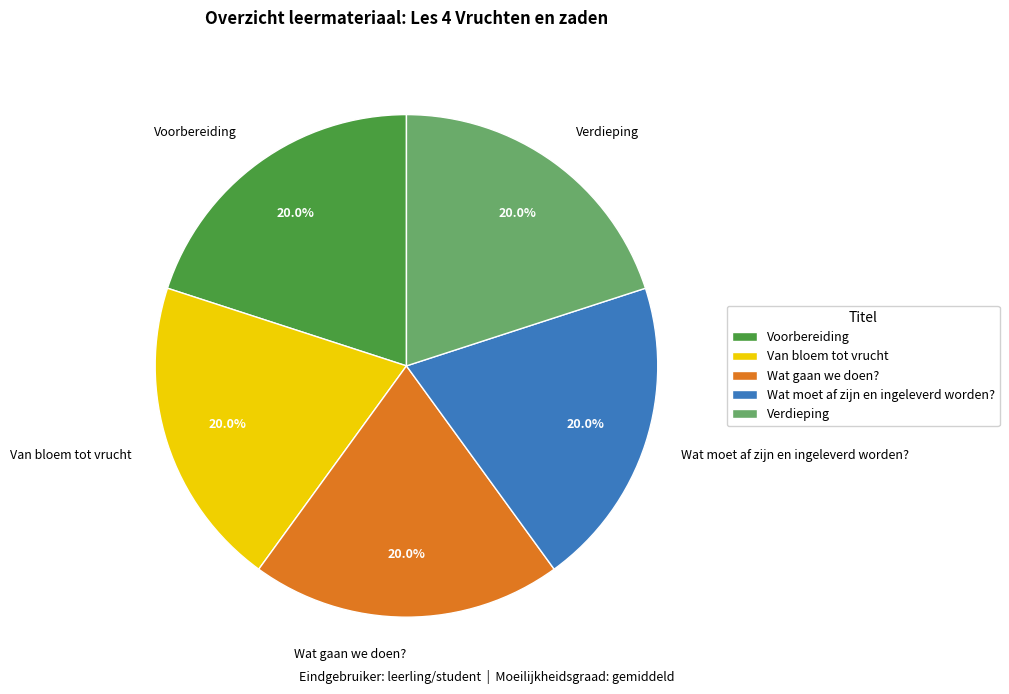

Does any single category account for the majority?

No